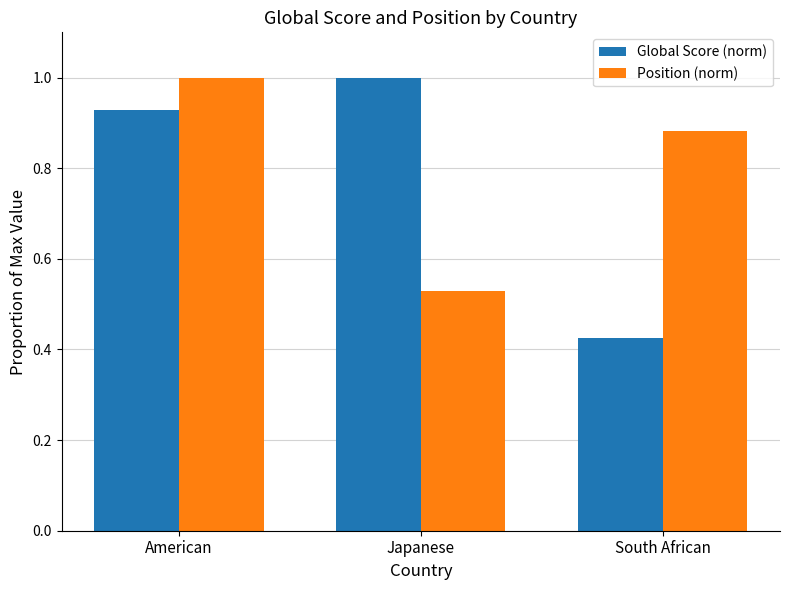

Which series changed the most between Japanese and South African?

Global Score (norm)